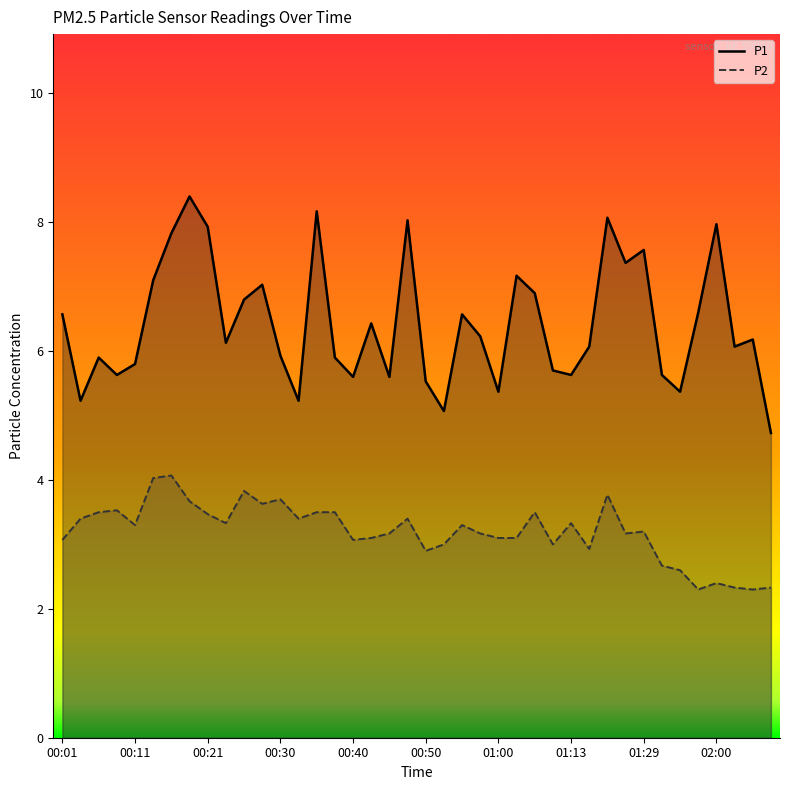

True or false: P1 and P2 cross at least once.

False